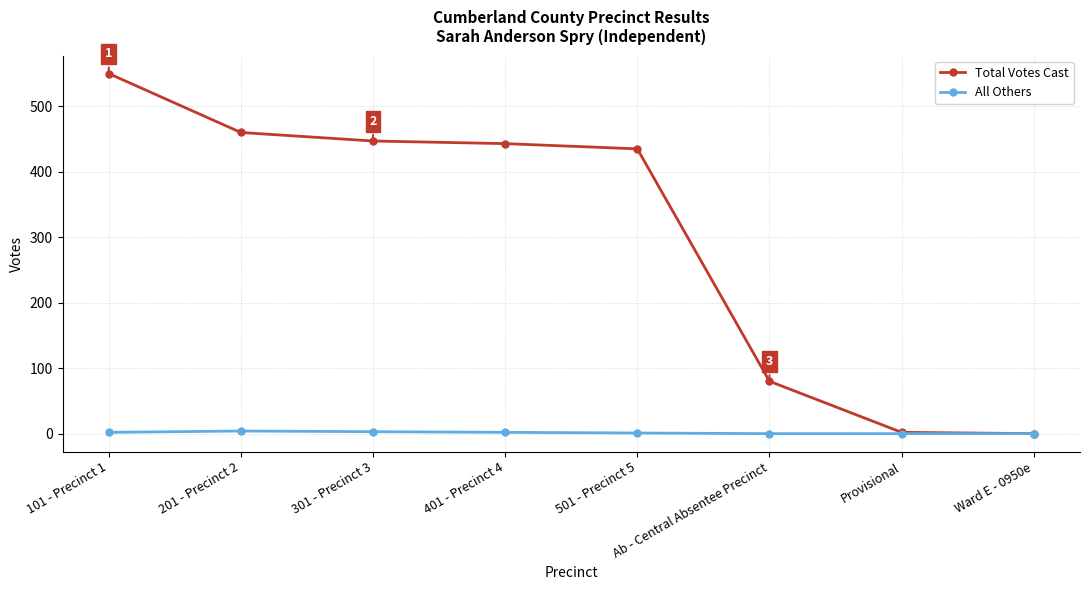

How many data points does each series have?

8